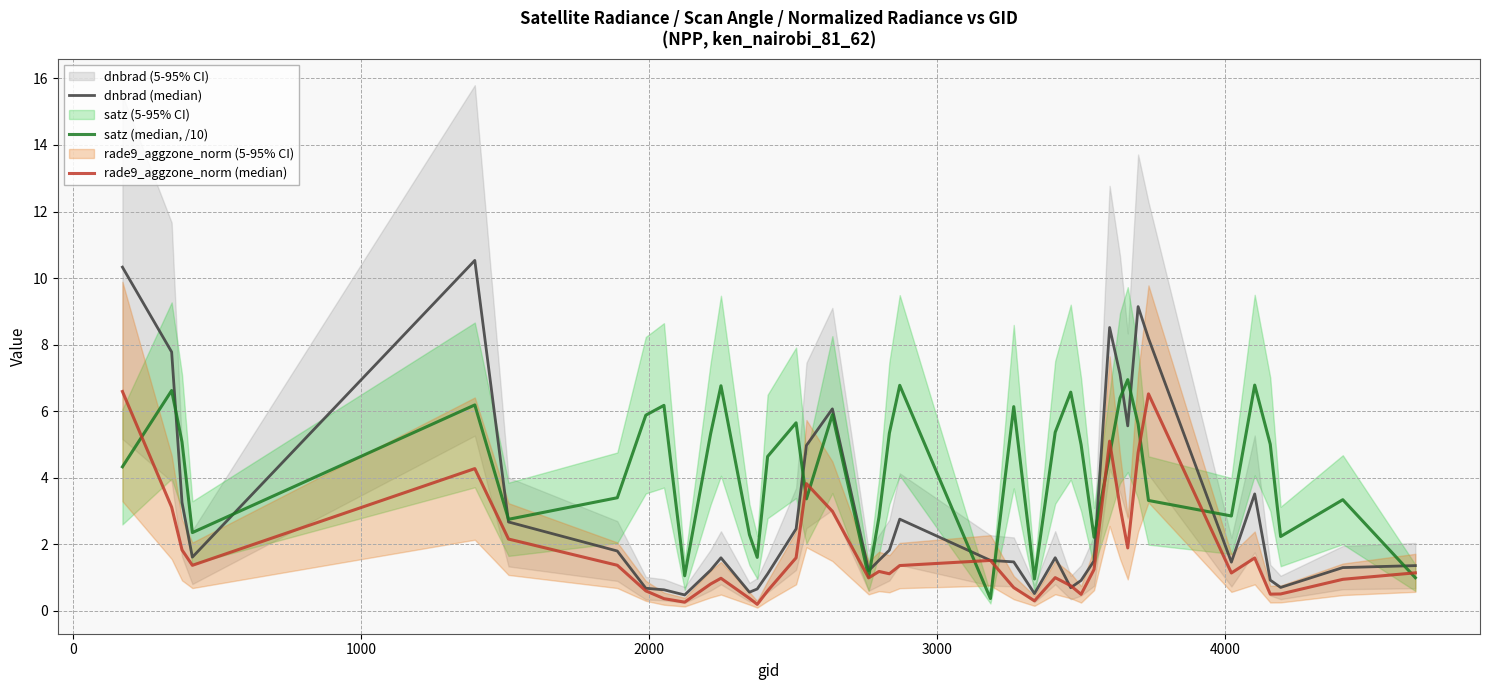

True or false: dnbrad (median) has more than 1 interior local peaks.

True